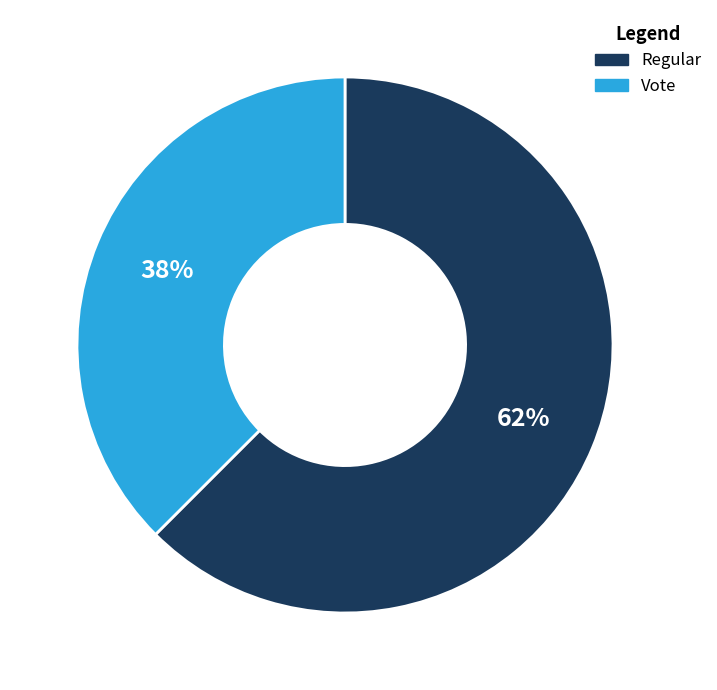

Which slice represents more than half of the pie?

Regular